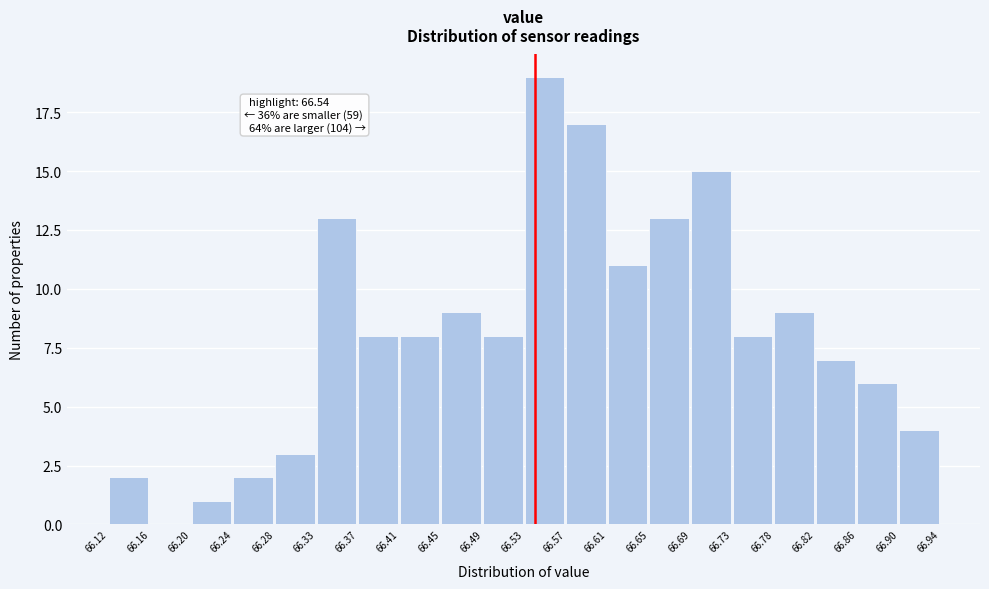

Over which range of the x-axis is the bar tallest?

66.53 to 66.57